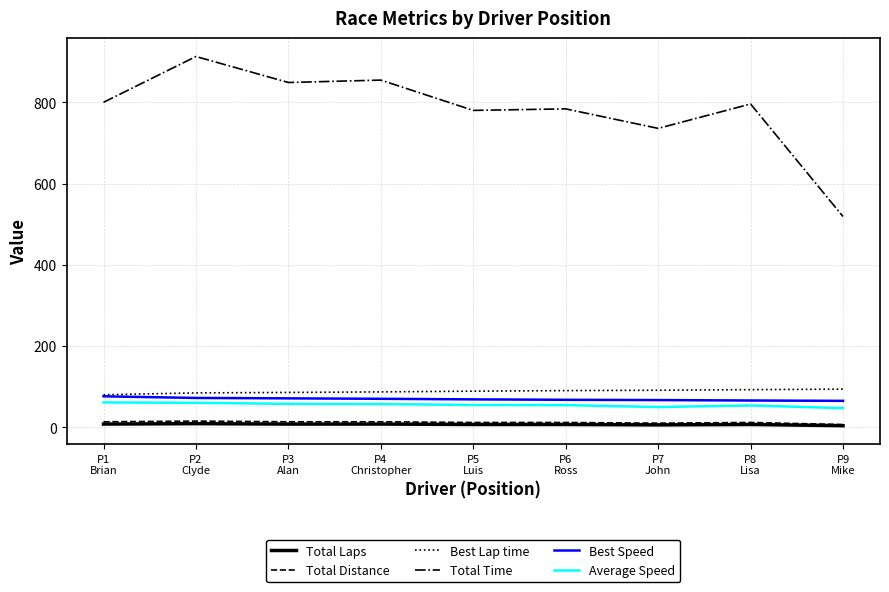

True or false: Best Speed has a value of 65.1 at P9
Mike.

True